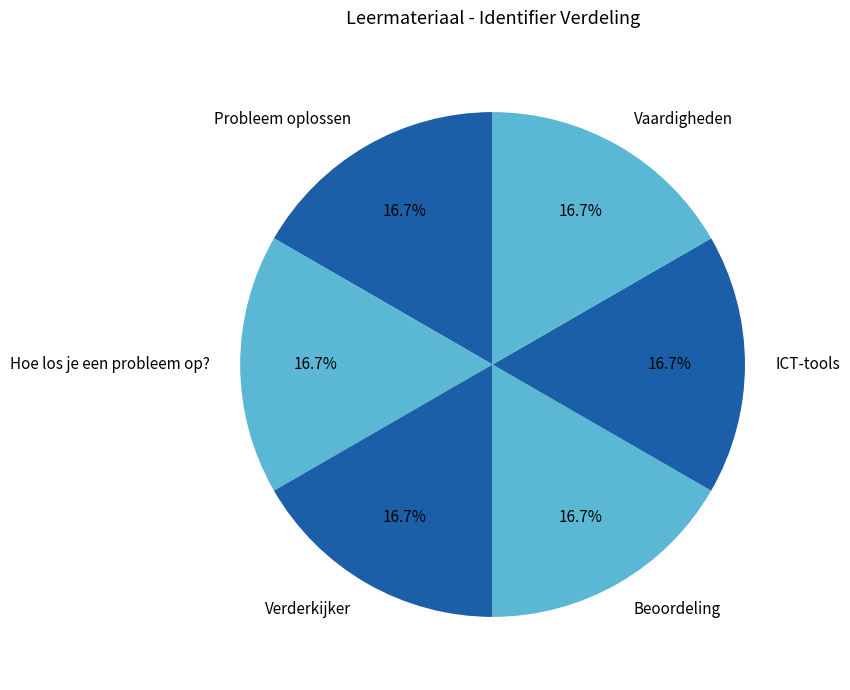

How much of the chart is everything except Probleem oplossen?

83.3%